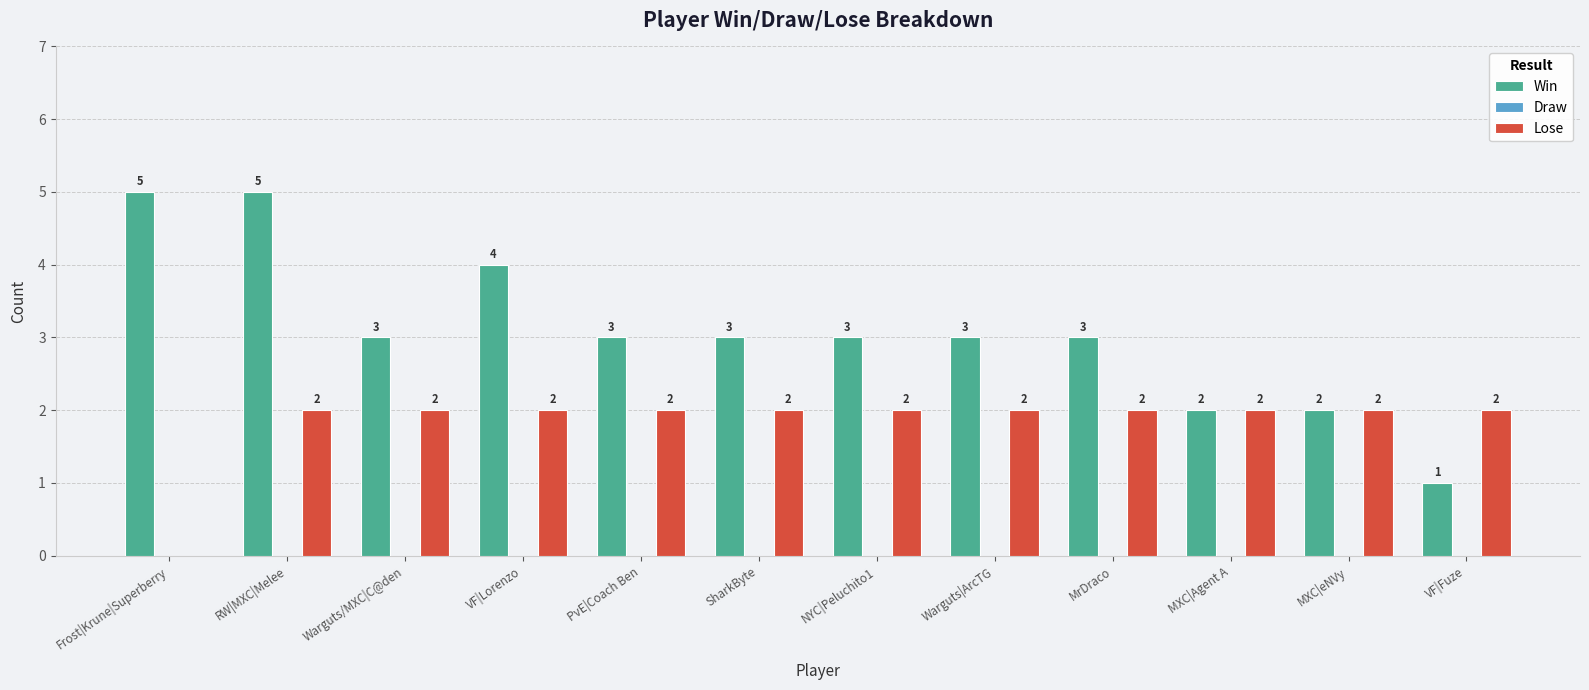

True or false: Win has a value of 1 at VF|Lorenzo.

False